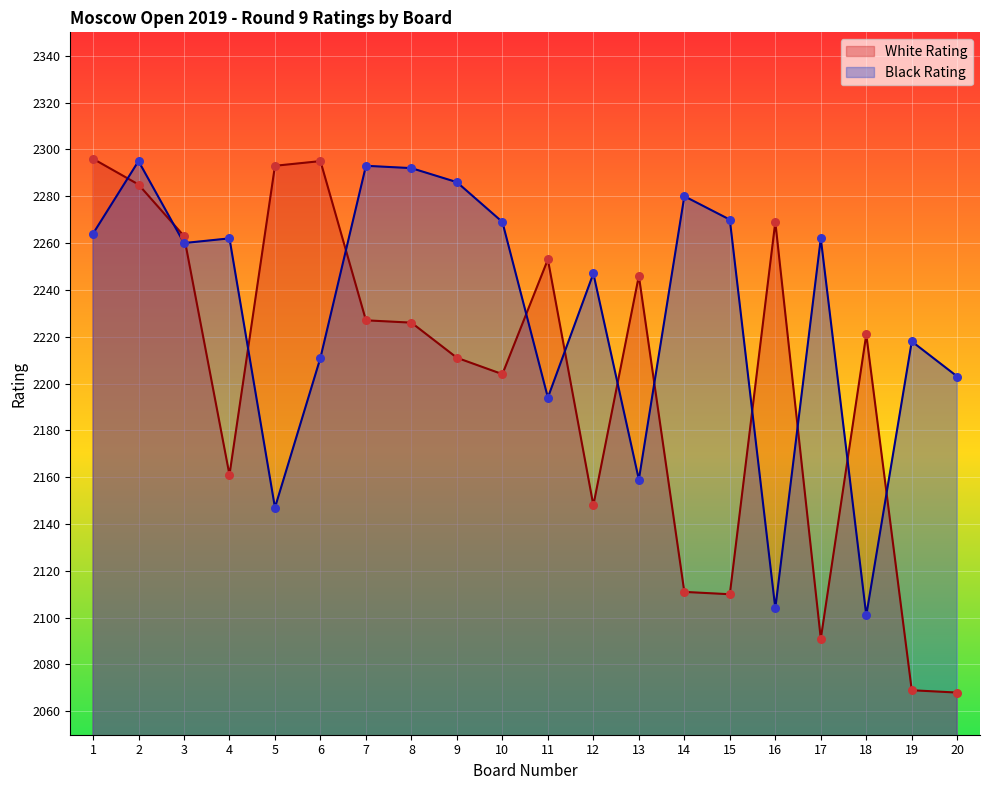

What are all the series names shown in the legend?

White Rating, Black Rating